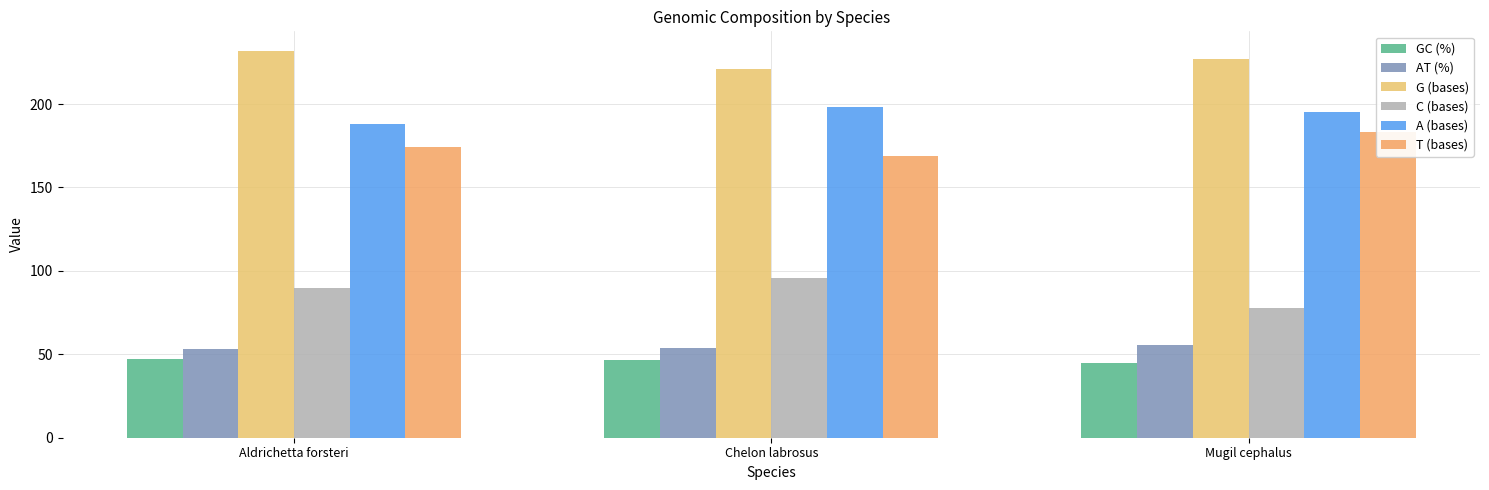

What is the difference between the maximum and minimum values in the C (bases) series?

18.0